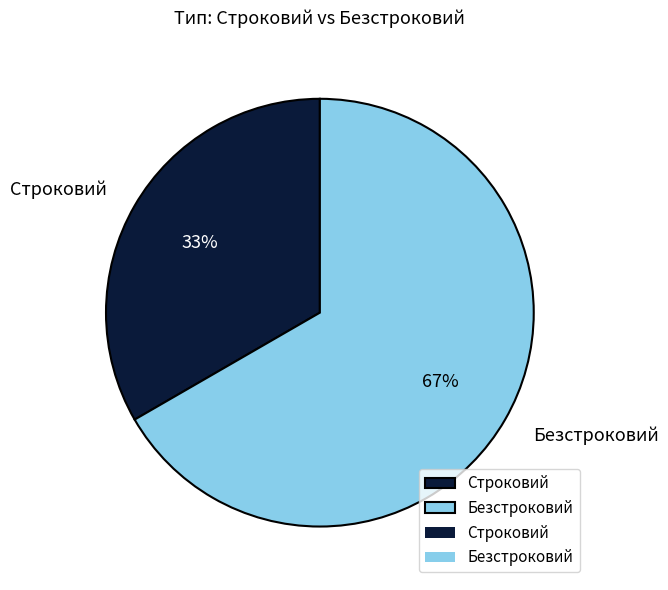

The Безстроковий slice represents 67% of the pie. True or false?

True